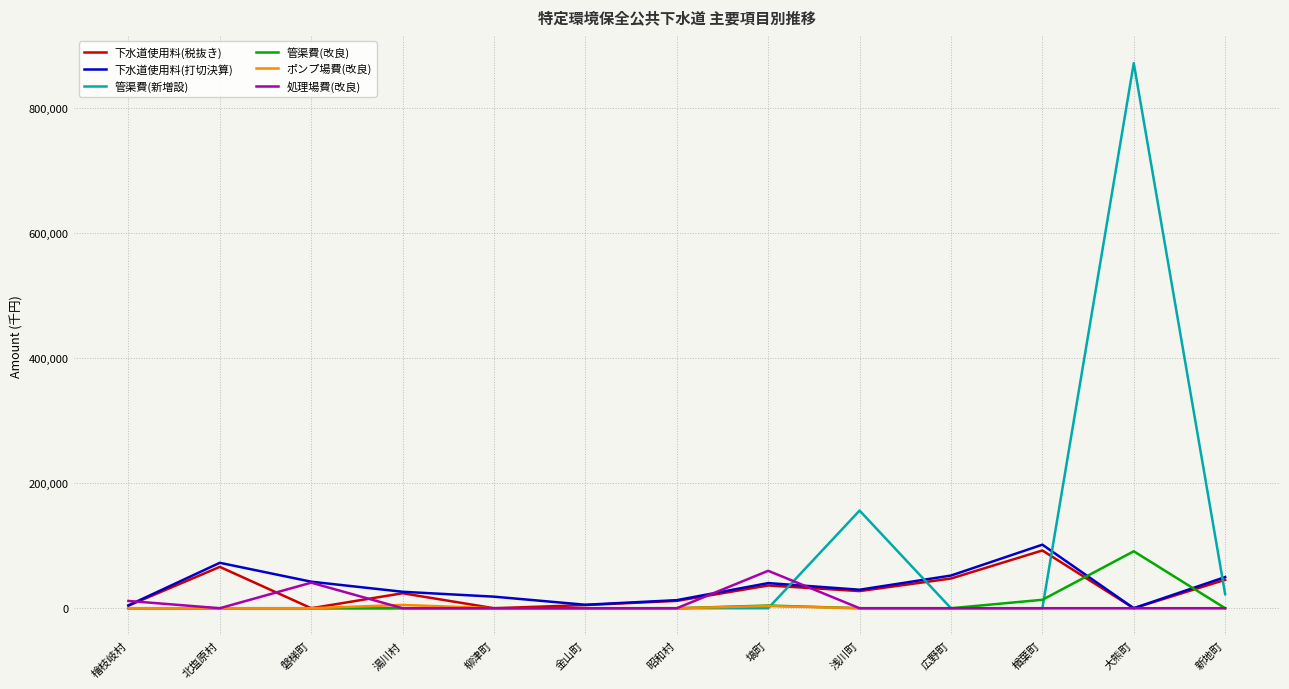

Between 塙町 and 浅川町, which series saw the biggest shift?

管渠費(新増設)